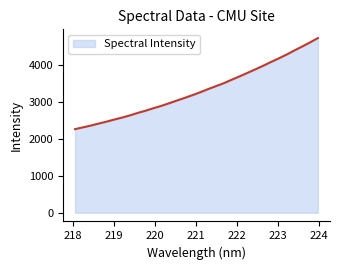

What is the minimum value shown in the chart?

2266.3